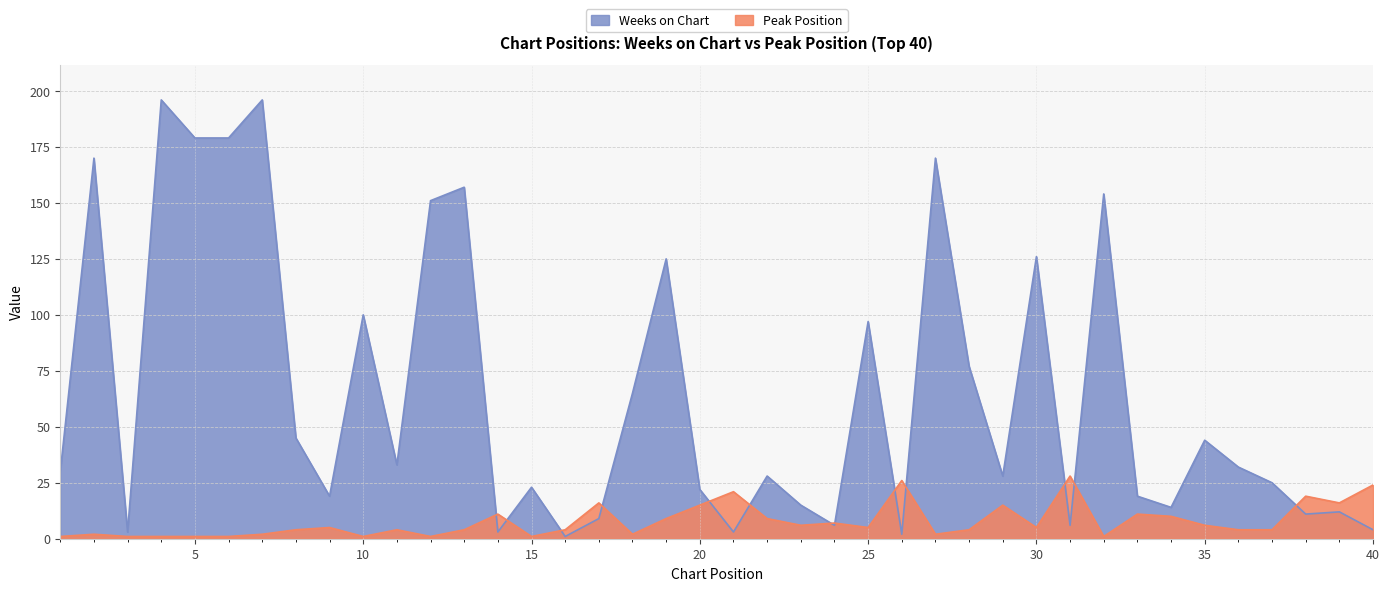

In Weeks on Chart, how many points are higher than both neighbors (excluding endpoints)?

14